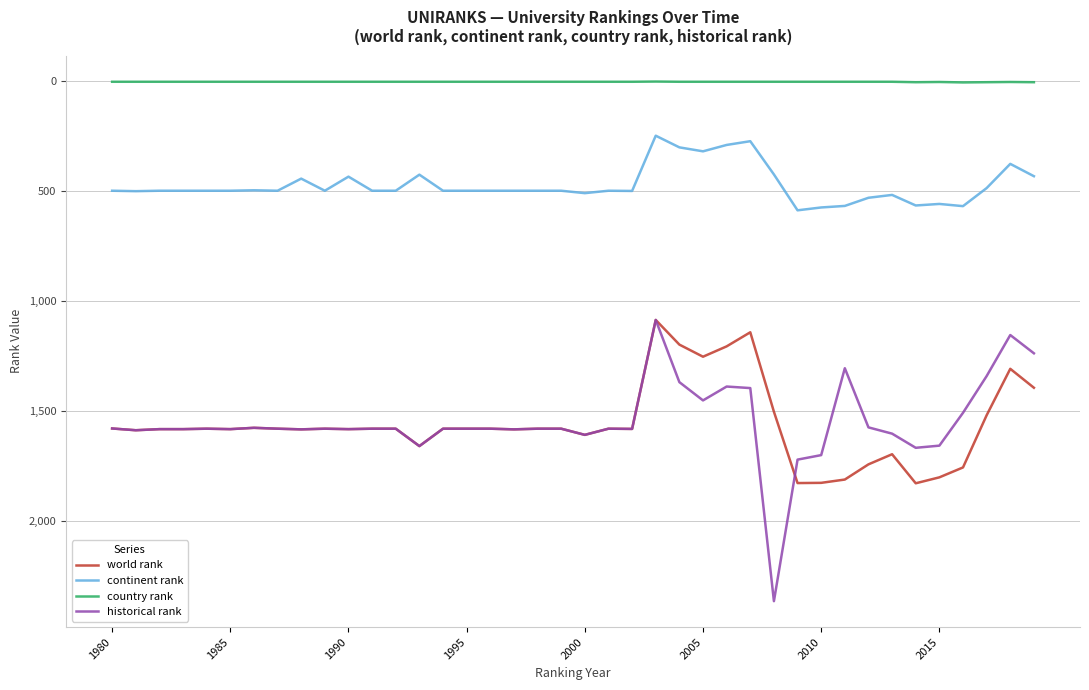

True or false: historical rank and world rank cross at least once.

True